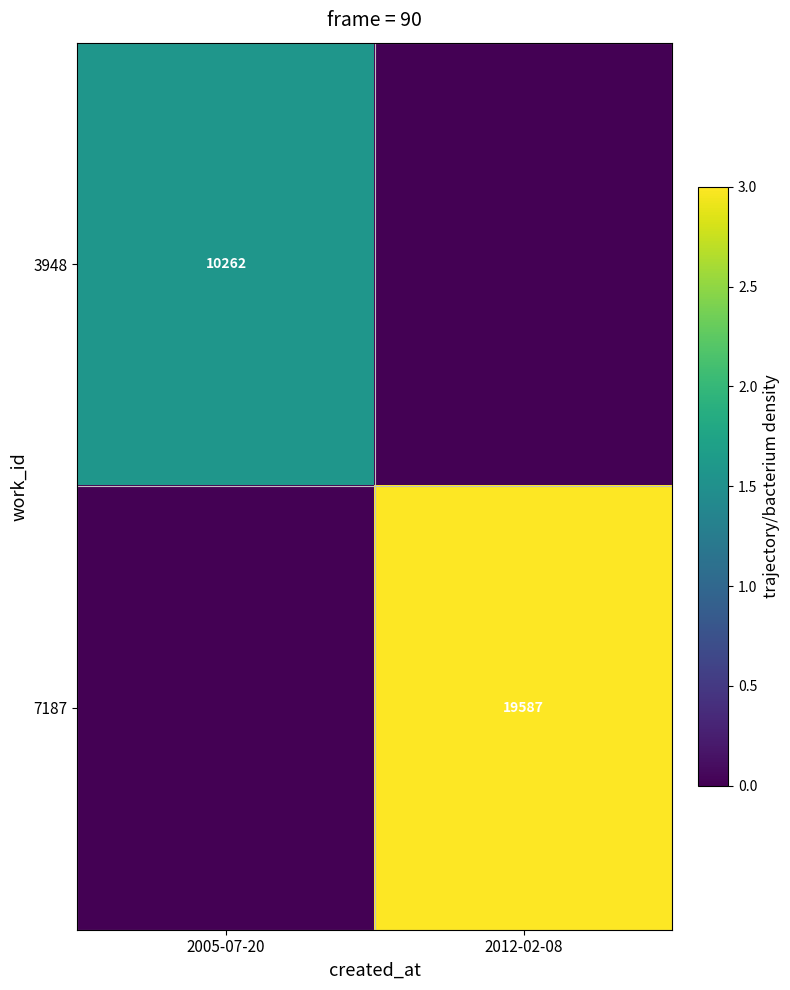

True or false: 7187 has a value of 19587 at 2012-02-08.

True